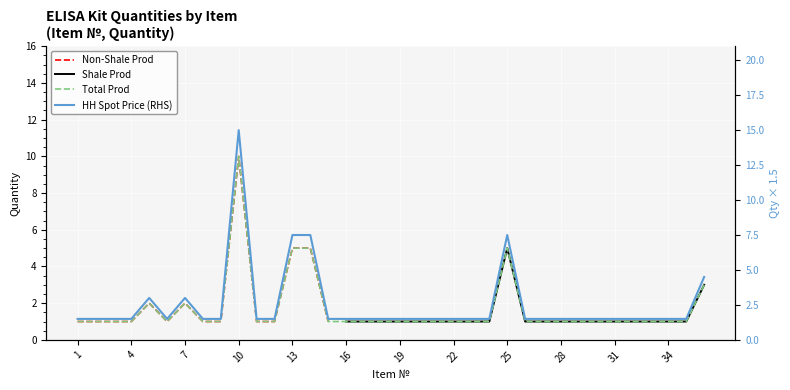

Which series has the widest spread of values?

Non-Shale Prod